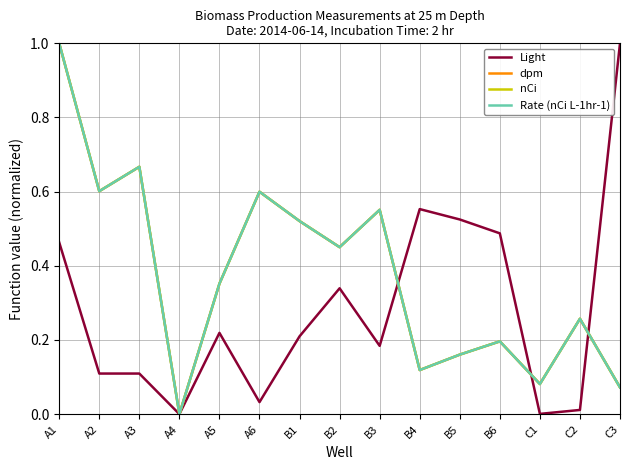

At which label does Light reach its peak?

C3